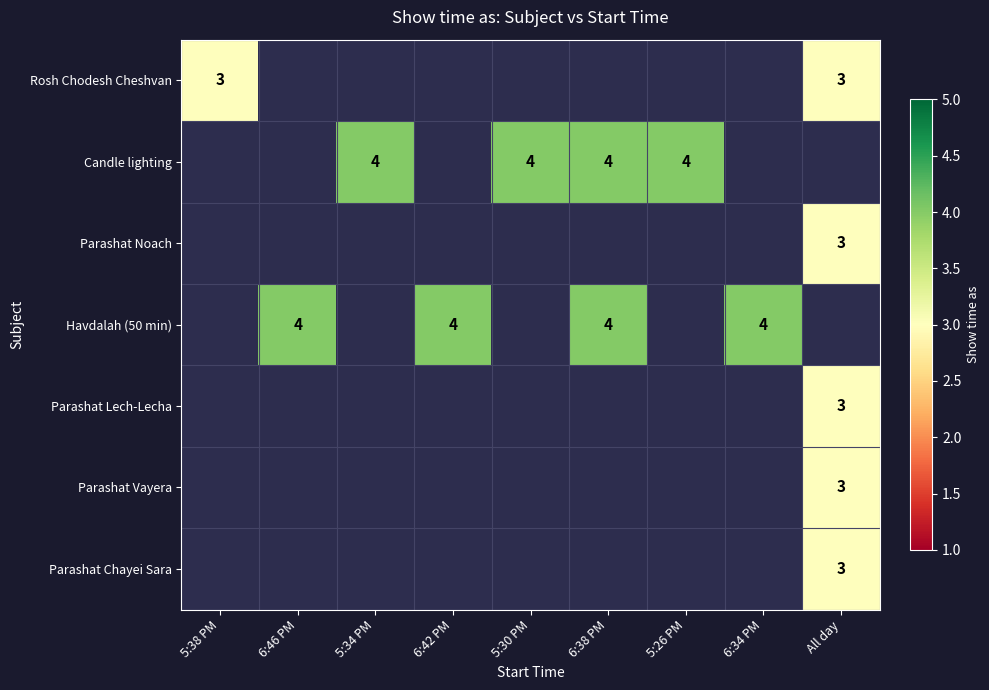

How many distinct data groups are displayed?

7